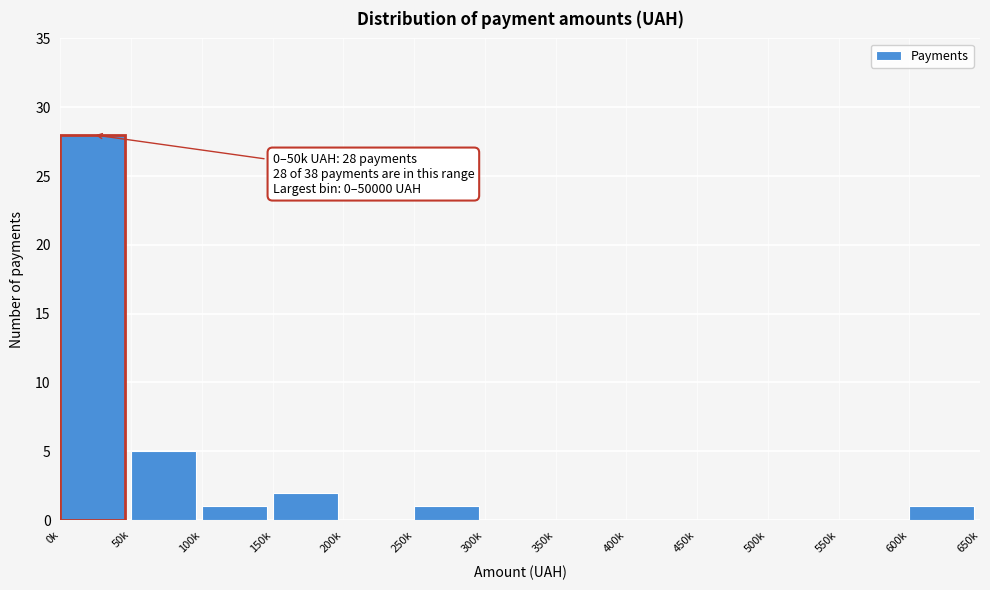

Reading left to right, transcribe all the data shown in this chart.

0k=28	50k=5	100k=1	150k=2	200k=0	250k=1	300k=0	350k=0	400k=0	450k=0	500k=0	550k=0	600k=1